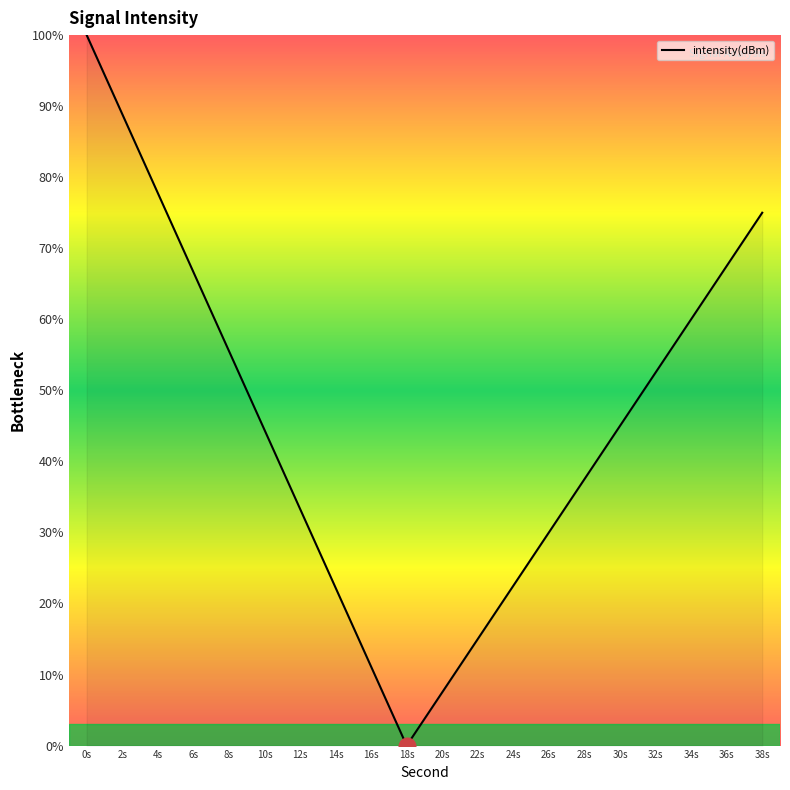

How many lines are shown in the chart?

1